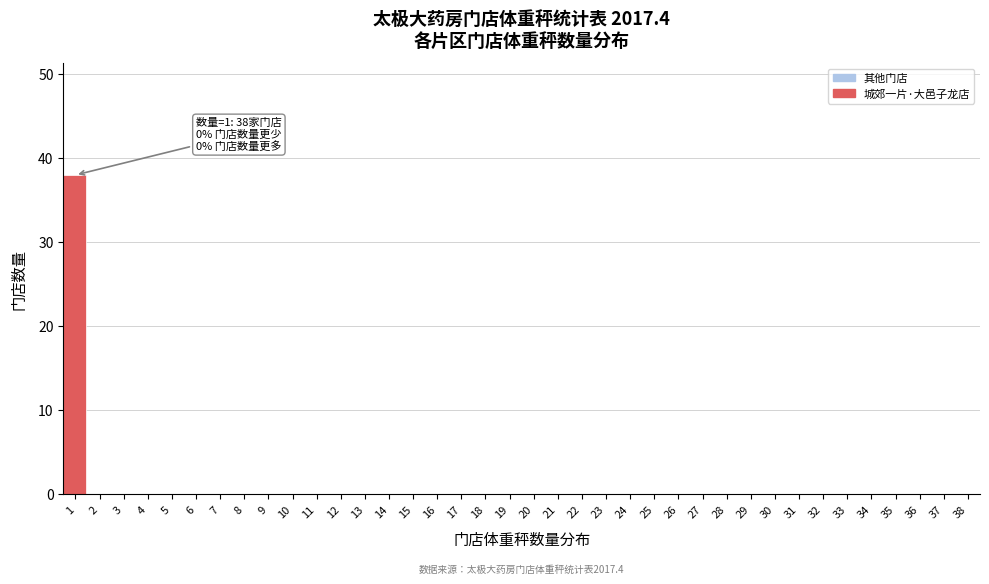

What is the change in value from 1 to 10?

-38